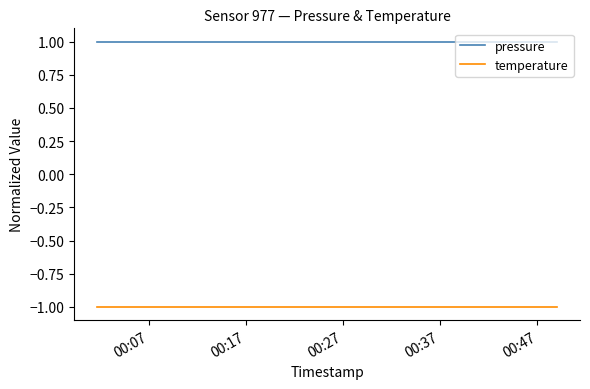

Is this an area chart (filled region under the line)?

No